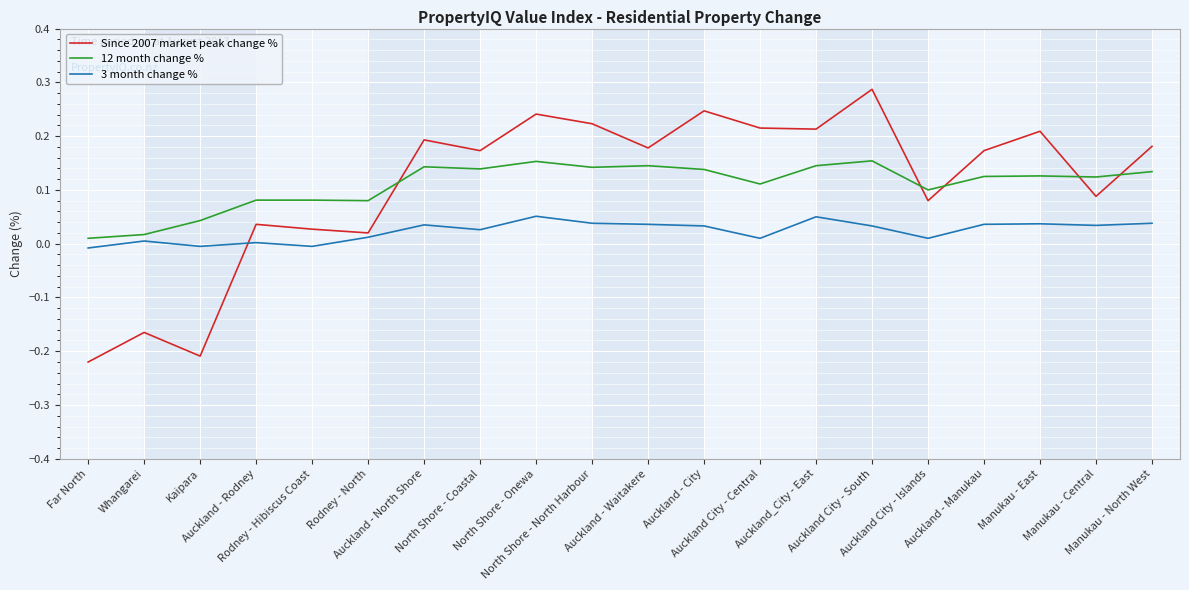

True or false: 3 month change % has more than 2 points higher than both neighbors.

True